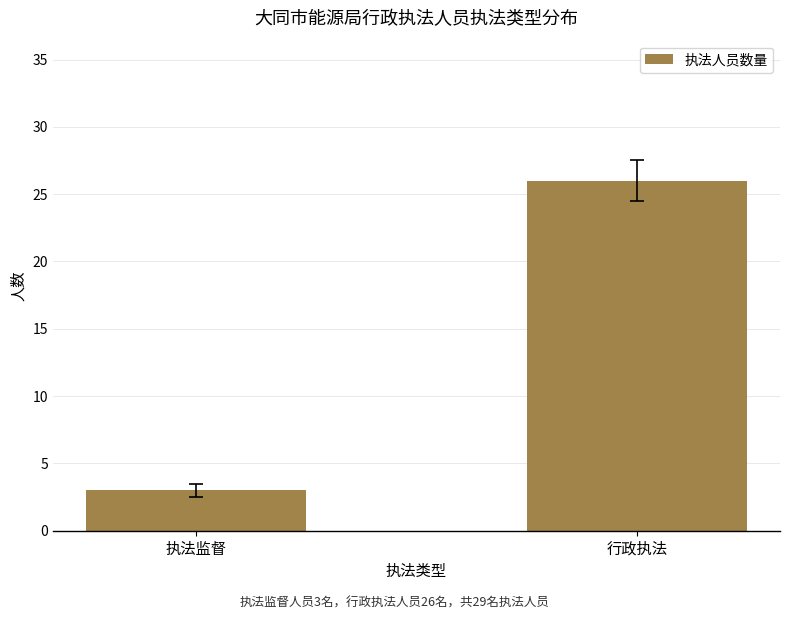

Which label corresponds to the smallest value in the chart?

执法监督